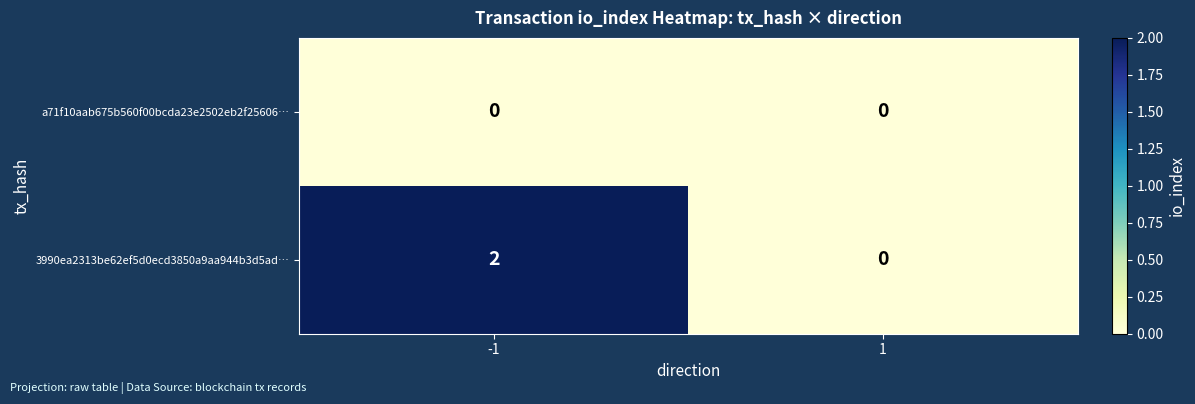

Is the value of a71f10aab675b560f00bcda23e2502eb2f25606… at 1 greater than the value of 3990ea2313be62ef5d0ecd3850a9aa944b3d5ad… at -1?

No